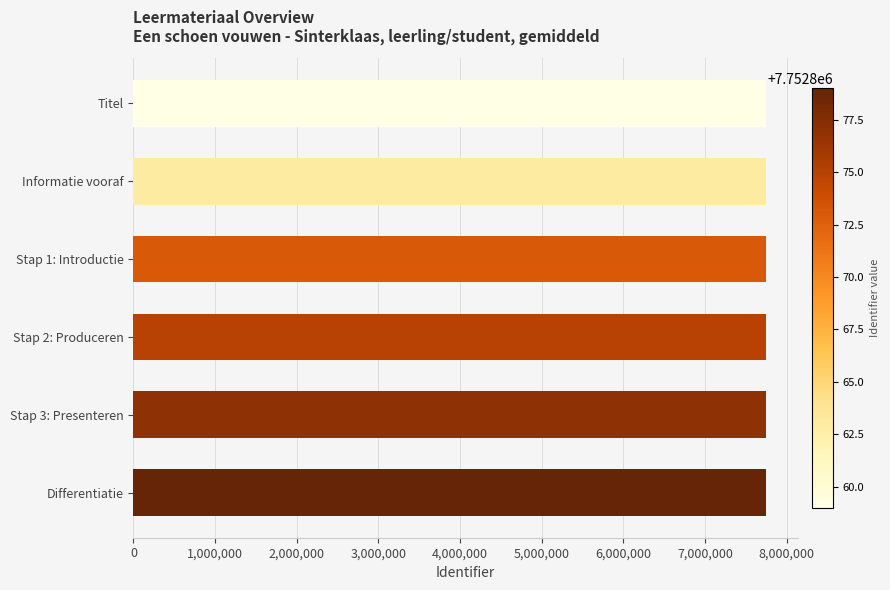

What is the value of the 6th bar from the top?

7752879